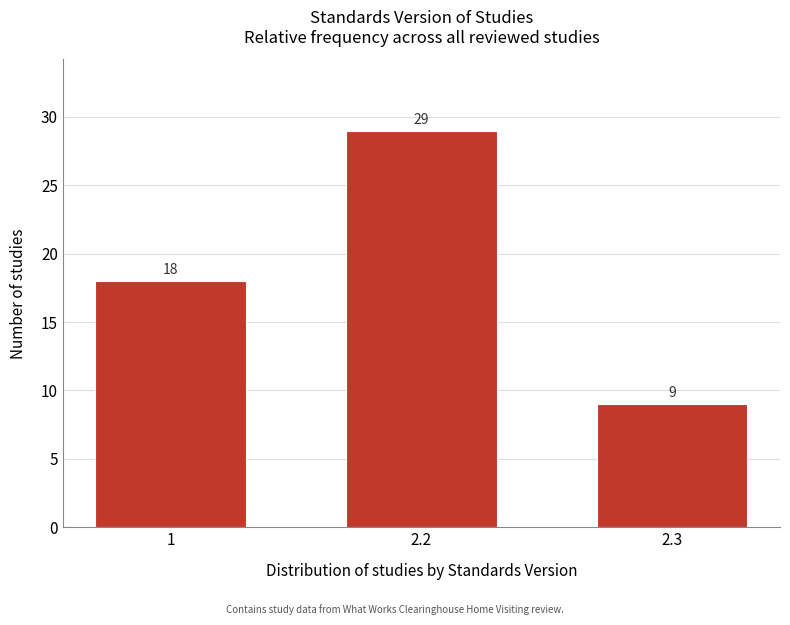

Reading left to right, what are all the values shown in this chart?

18	29	9